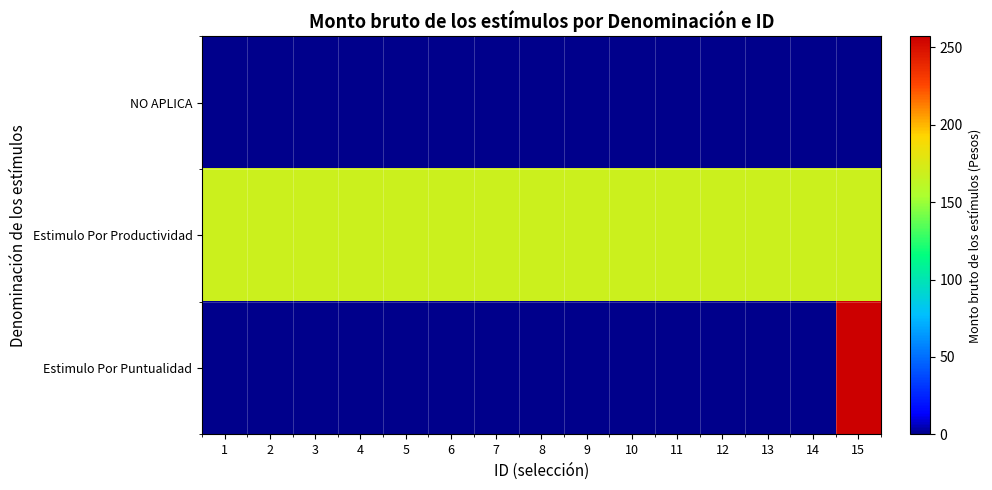

At which category is the sum across all series the highest?

15